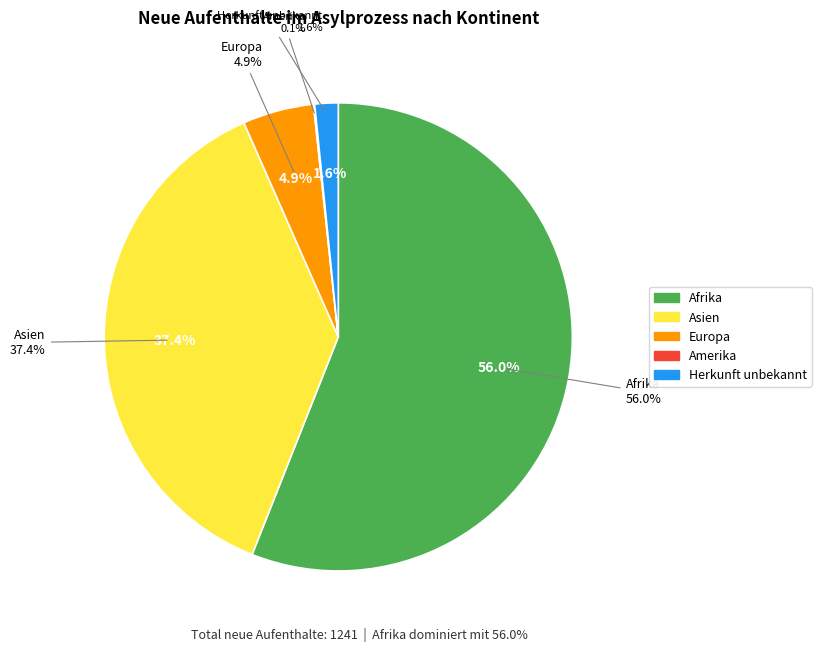

Which has a higher value, Ozeanien or Europa?

Europa